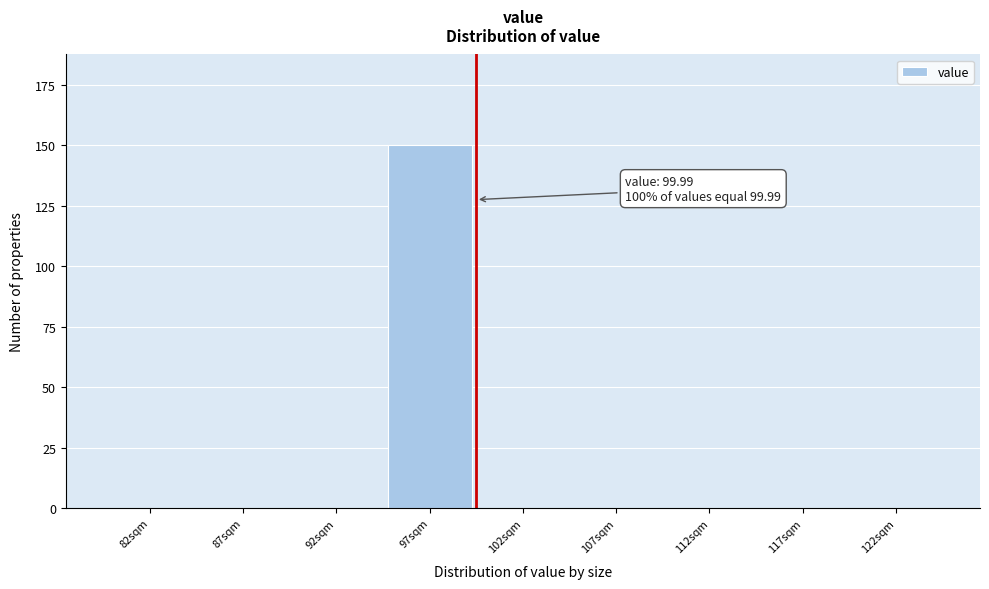

Reading right to left, transcribe all the data shown in this chart.

122sqm=0	117sqm=0	112sqm=0	107sqm=0	102sqm=0	97sqm=150	92sqm=0	87sqm=0	82sqm=0